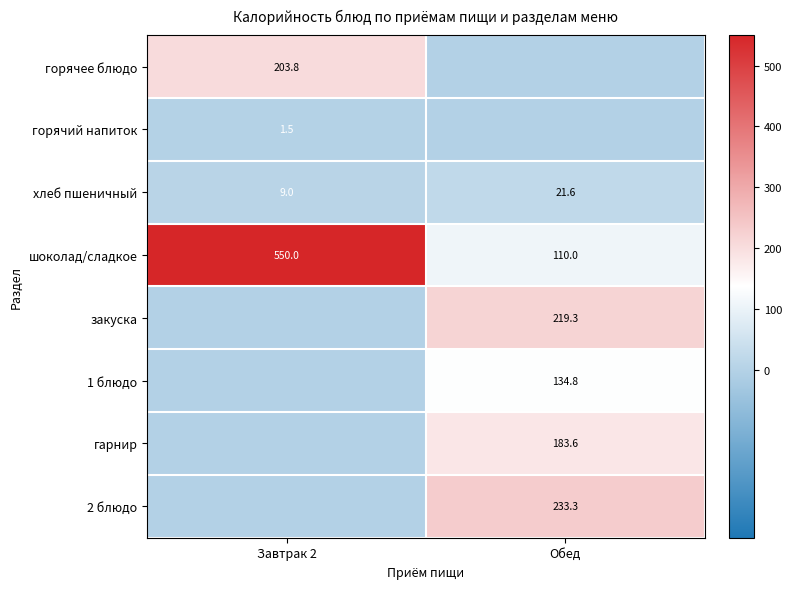

How many distinct data groups are displayed?

8